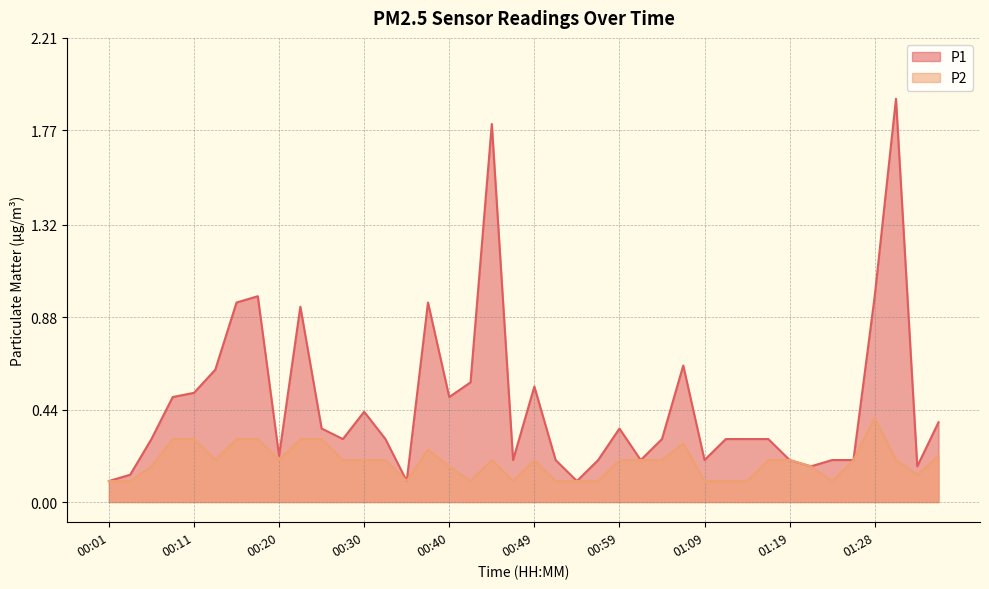

Reading left to right, extract all data points from this chart.

P1: 00:01=0.1	00:03=0.1	00:06=0.3	00:08=0.5	00:11=0.5	00:13=0.6	00:15=0.9	00:18=1.0	00:20=0.2	00:23=0.9	00:25=0.3	00:28=0.3	00:30=0.4	00:32=0.3	00:35=0.1	00:37=0.9	00:40=0.5	00:42=0.6	00:45=1.8	00:47=0.2	00:49=0.6	00:52=0.2	00:54=0.1	00:57=0.2	00:59=0.3	01:02=0.2	01:04=0.3	01:06=0.7	01:09=0.2	01:11=0.3	01:14=0.3	01:16=0.3	01:19=0.2	01:21=0.2	01:23=0.2	01:26=0.2	01:28=1.0	01:31=1.9	01:33=0.2	01:36=0.4
P2: 00:01=0.1	00:03=0.1	00:06=0.2	00:08=0.3	00:11=0.3	00:13=0.2	00:15=0.3	00:18=0.3	00:20=0.2	00:23=0.3	00:25=0.3	00:28=0.2	00:30=0.2	00:32=0.2	00:35=0.1	00:37=0.2	00:40=0.2	00:42=0.1	00:45=0.2	00:47=0.1	00:49=0.2	00:52=0.1	00:54=0.1	00:57=0.1	00:59=0.2	01:02=0.2	01:04=0.2	01:06=0.3	01:09=0.1	01:11=0.1	01:14=0.1	01:16=0.2	01:19=0.2	01:21=0.2	01:23=0.1	01:26=0.2	01:28=0.4	01:31=0.2	01:33=0.1	01:36=0.2